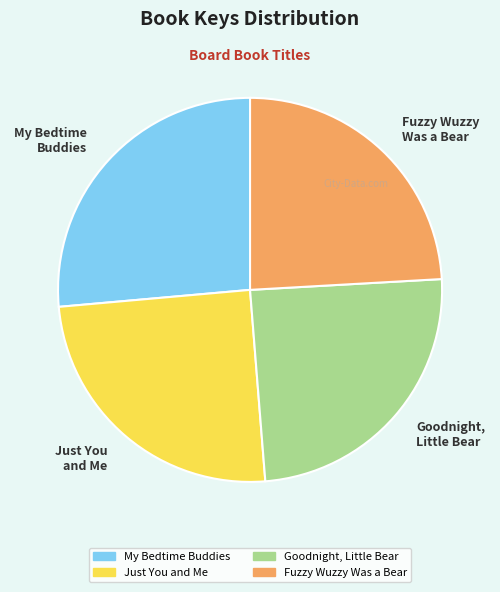

Does any single category account for the majority?

No